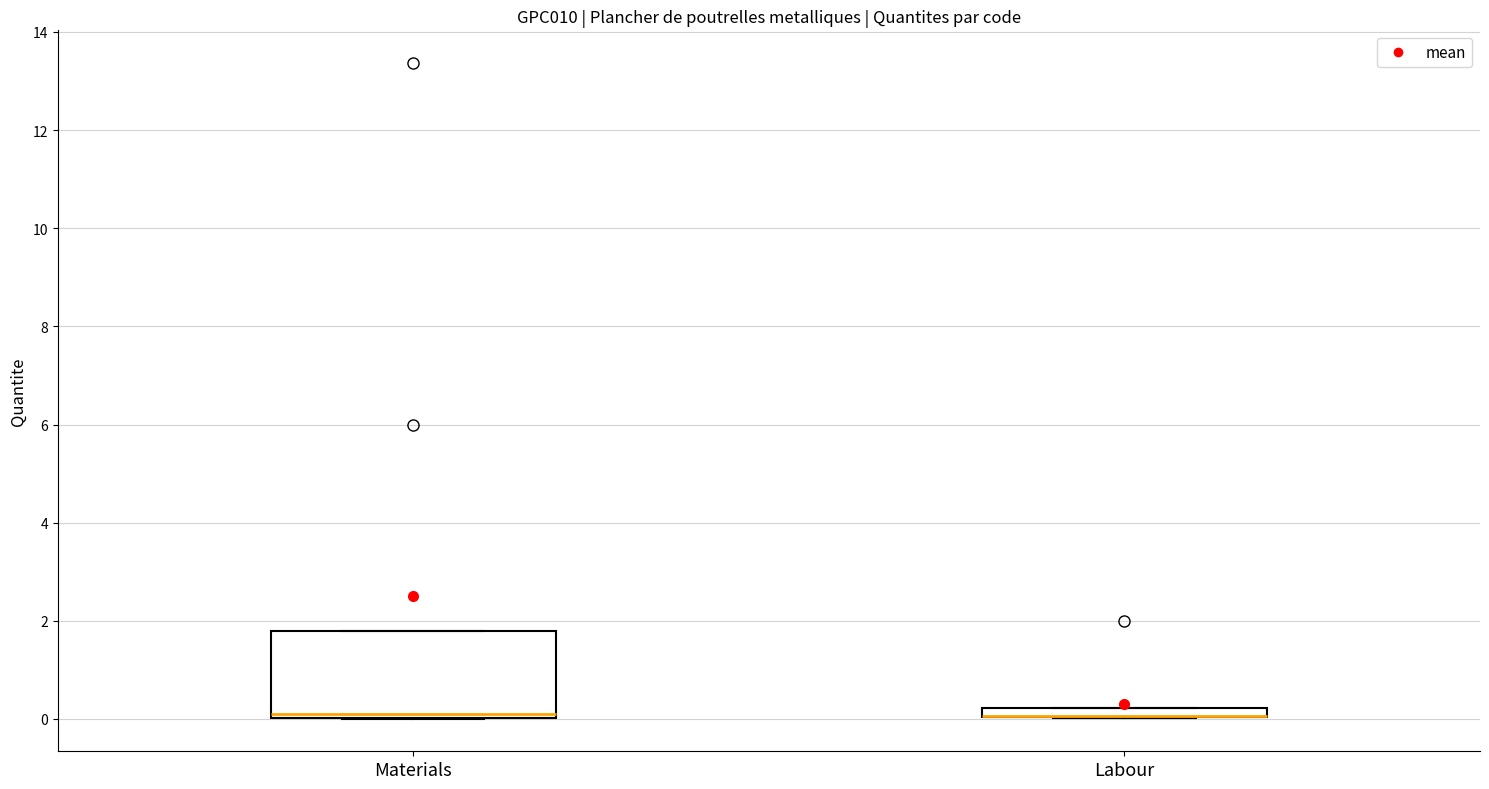

Which box is the tallest, from its lower edge to its upper edge?

Materials